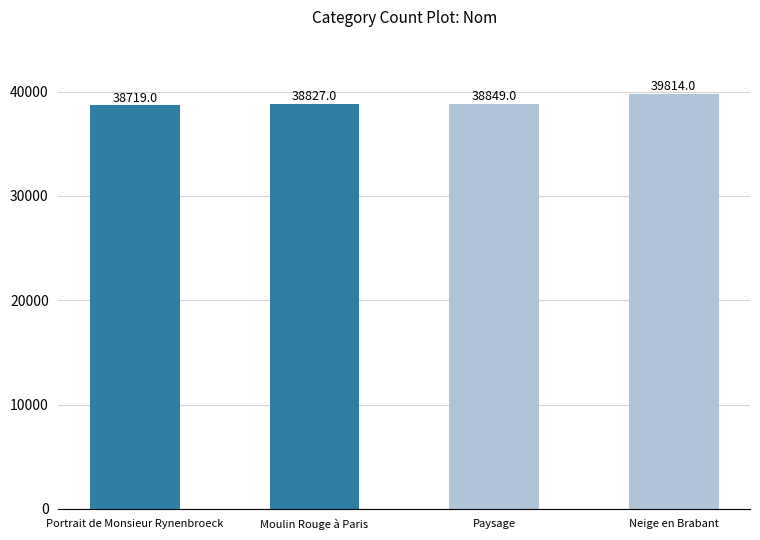

What is the approximate value at Paysage?

38849